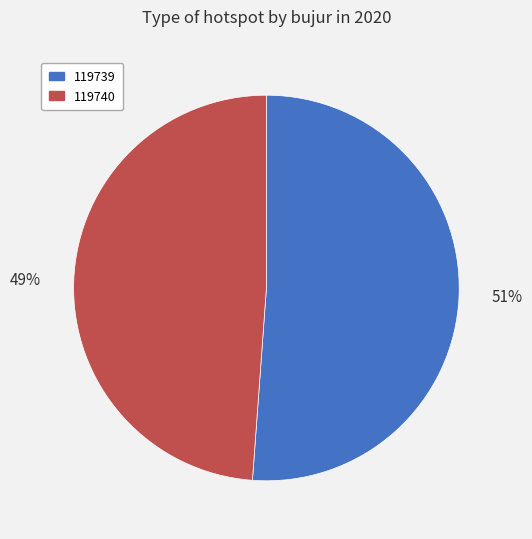

Combined, do 119740 and 119739 account for over 50%?

Yes